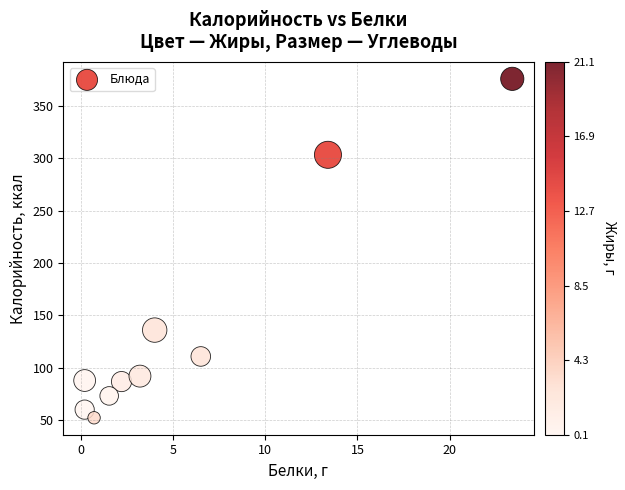

What Y value in the scatter plot is closest to 214?

136.0